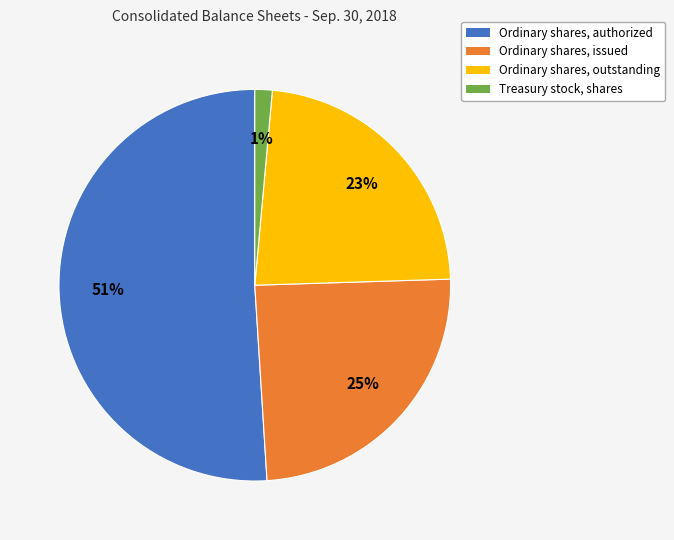

Count the number of slices in the pie.

4